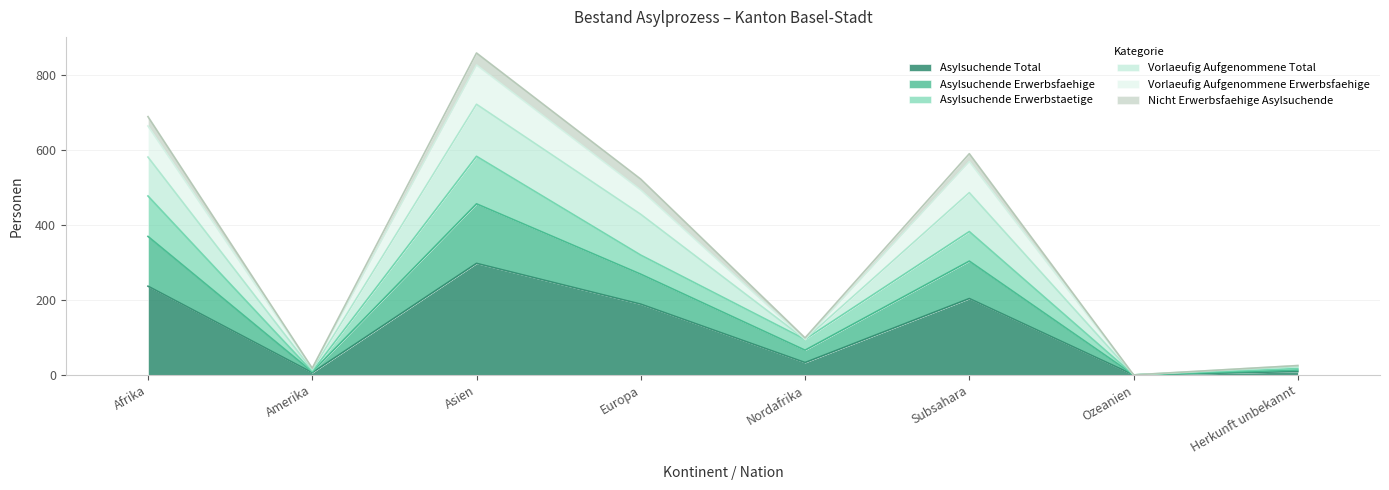

Read the Asylsuchende Total value at Afrika.

237